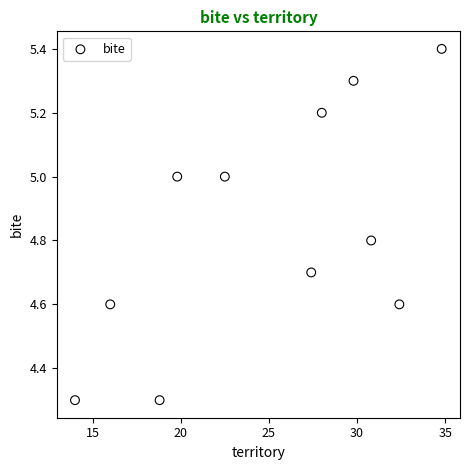

What is the range of X values (max minus min)?

20.8